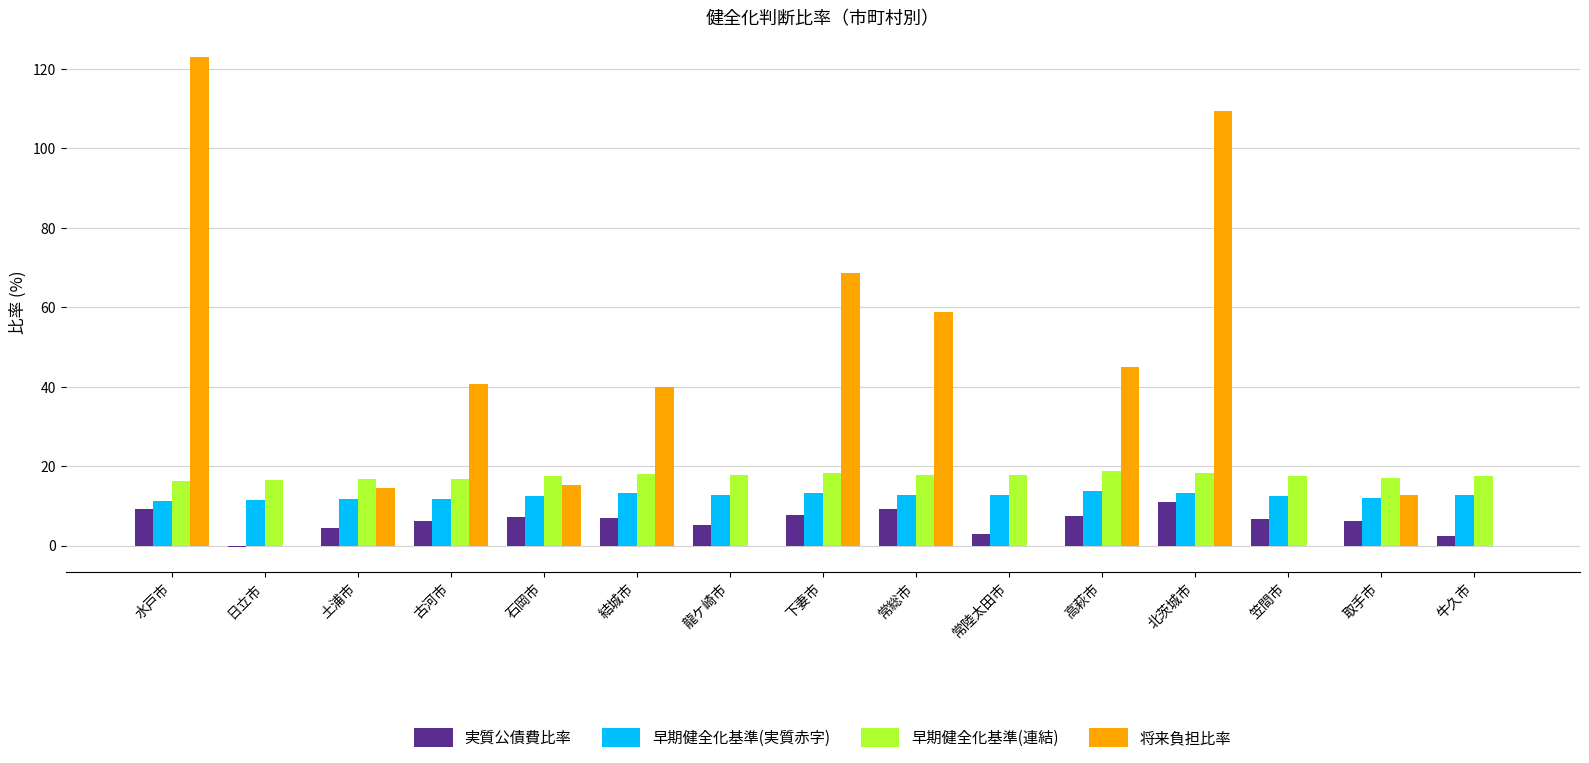

What value does the 早期健全化基準(連結) series have at 古河市?

16.7